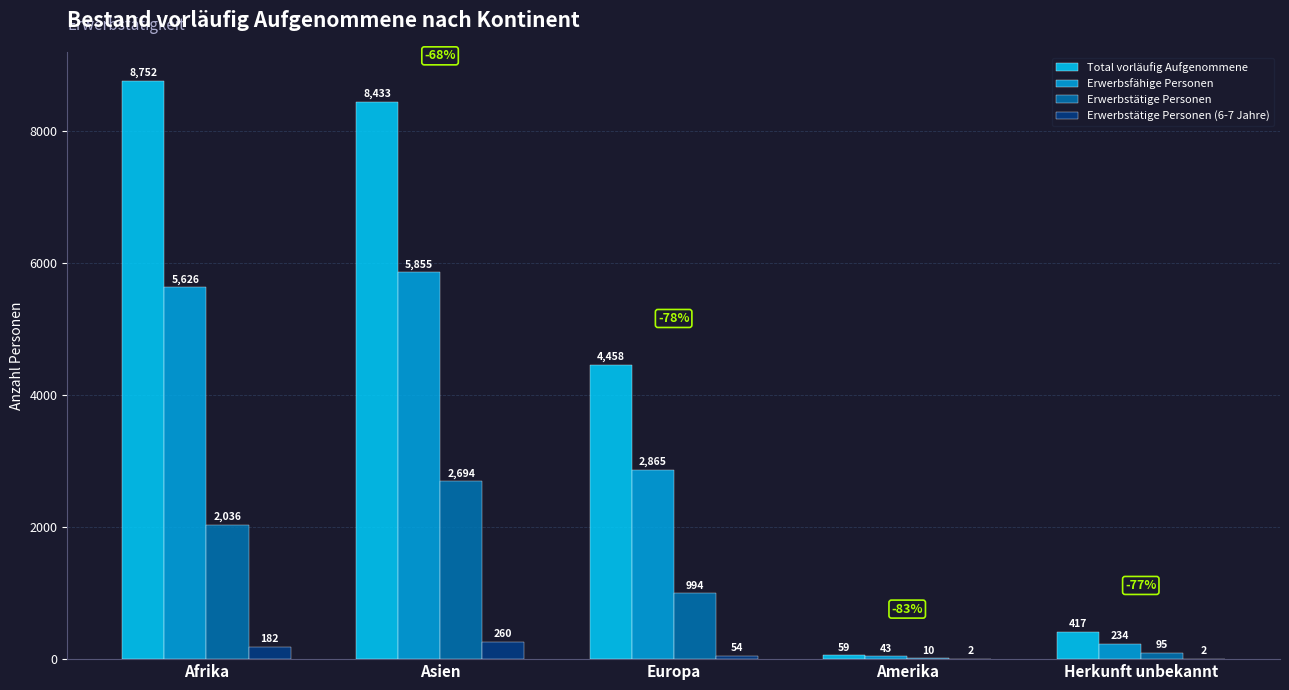

Between Afrika and Asien, which series saw the biggest shift?

Erwerbstätige Personen